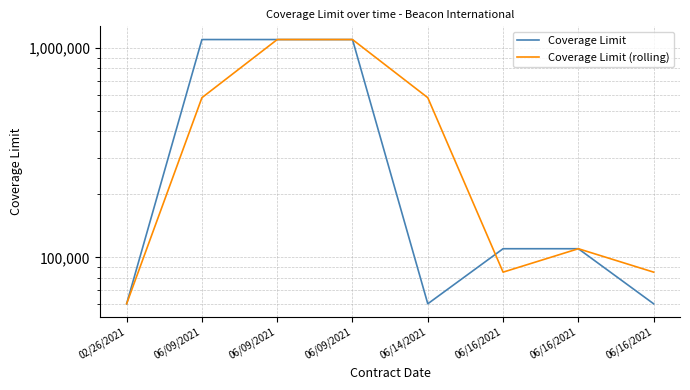

What are all the series names shown in the legend?

Coverage Limit, Coverage Limit (rolling)